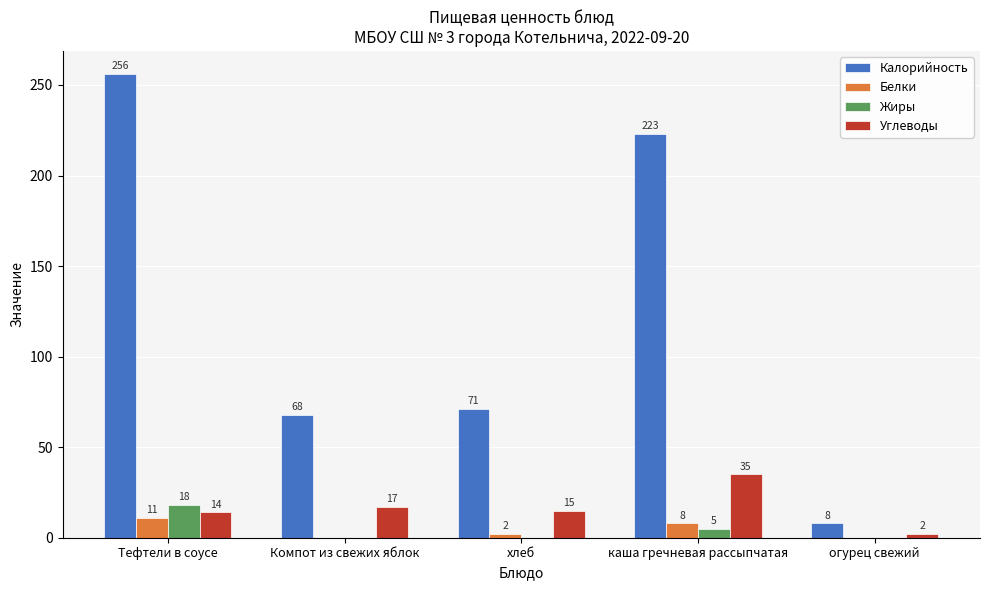

How many values in Белки are above zero?

3